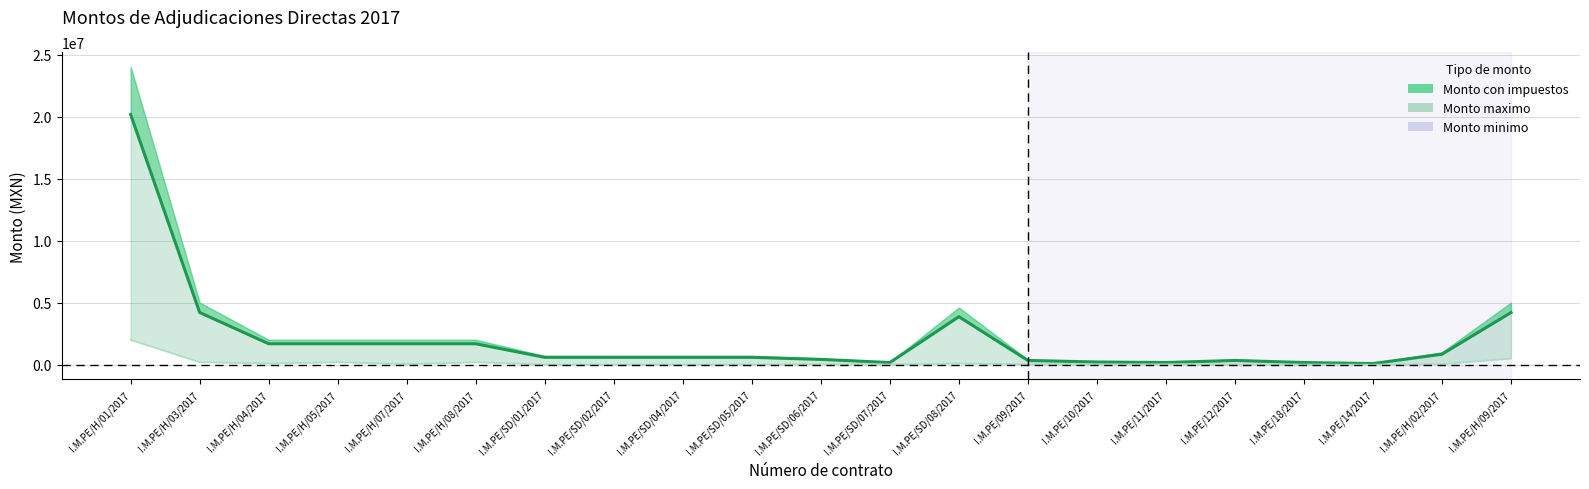

What is the maximum value for Monto minimo?

2000000